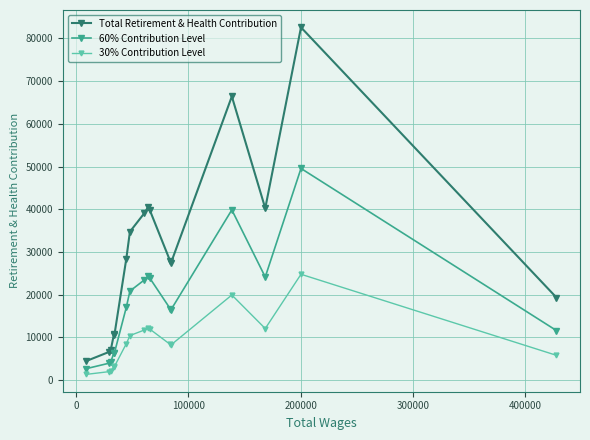

Rank the series by their average value, from lowest to highest.

30% Contribution Level, 60% Contribution Level, Total Retirement & Health Contribution